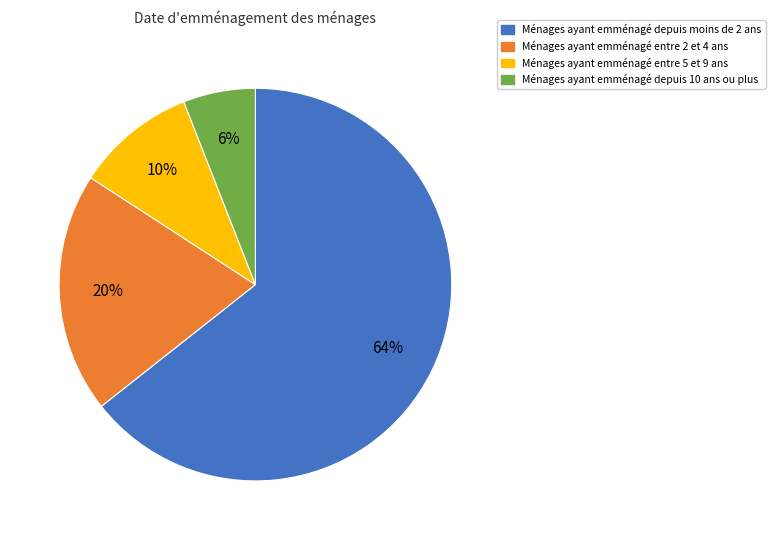

Is the sum of Ménages ayant emménagé depuis moins de 2 ans and Ménages ayant emménagé entre 2 et 4 ans greater than half?

Yes